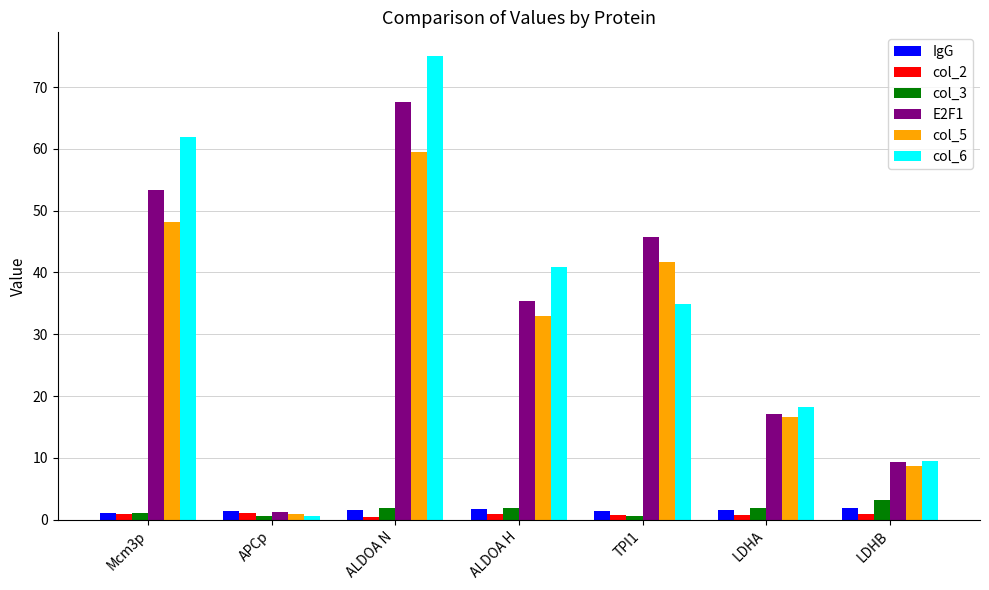

What is the sum of all IgG values?

10.6